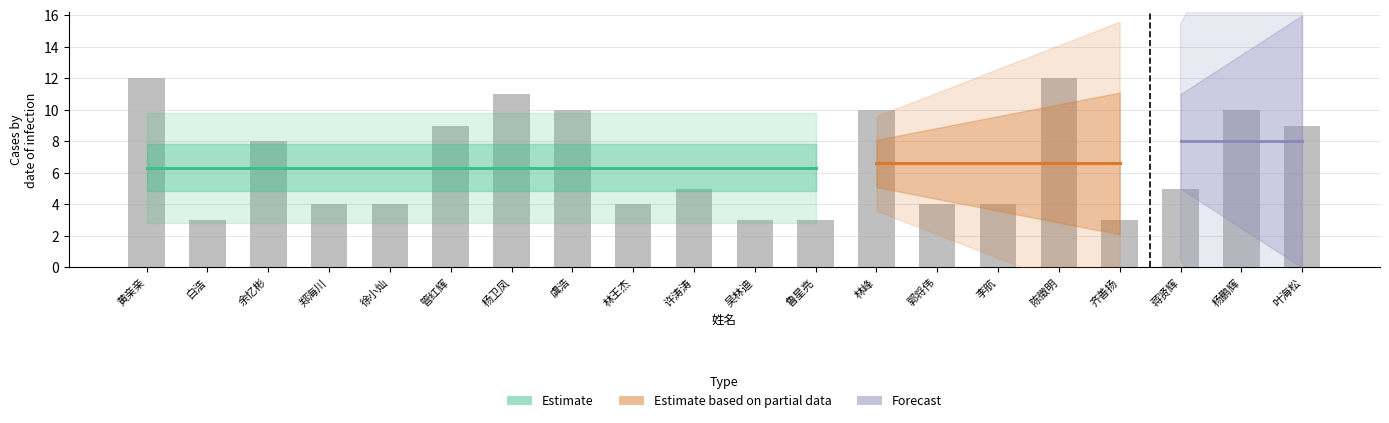

At which category is the sum across all series the highest?

黄亲亲